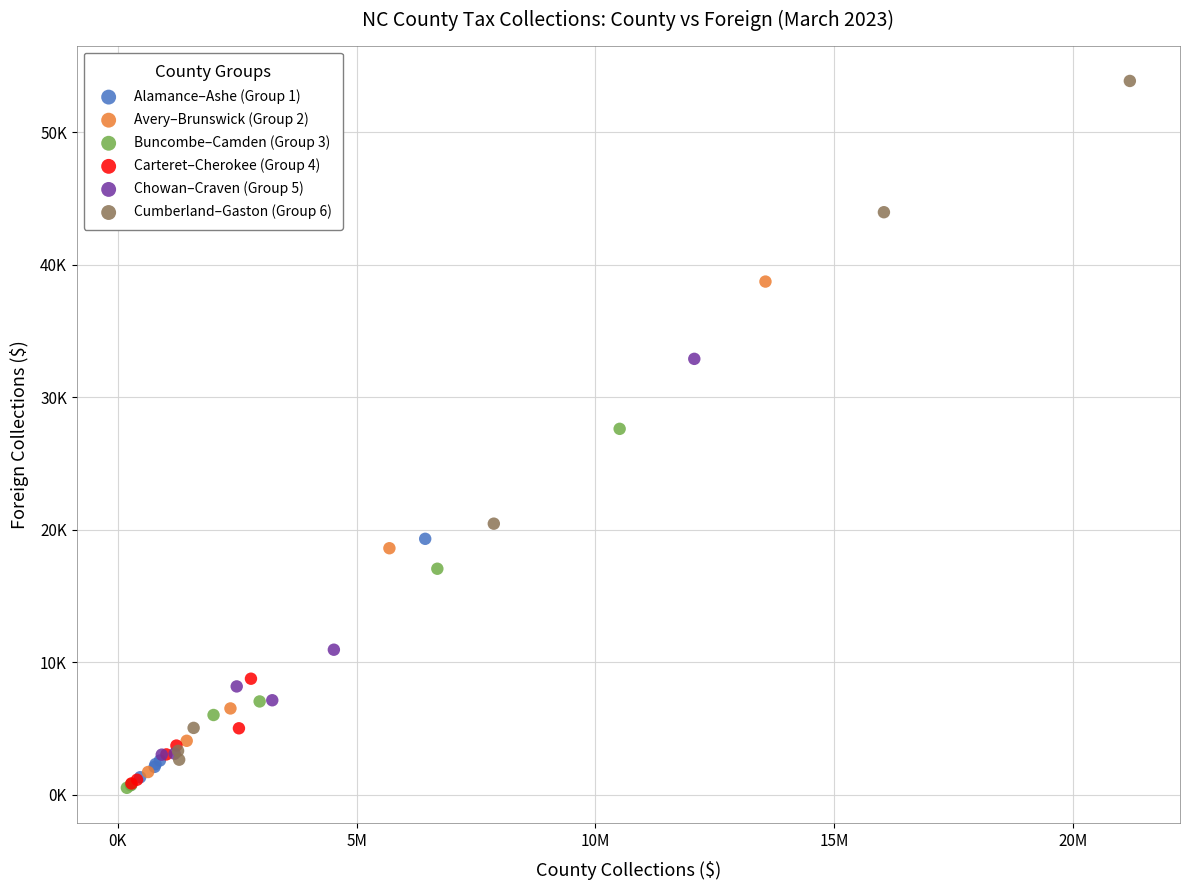

What are all the series names shown in the legend?

Alamance–Ashe (Group 1), Avery–Brunswick (Group 2), Buncombe–Camden (Group 3), Carteret–Cherokee (Group 4), Chowan–Craven (Group 5), Cumberland–Gaston (Group 6)